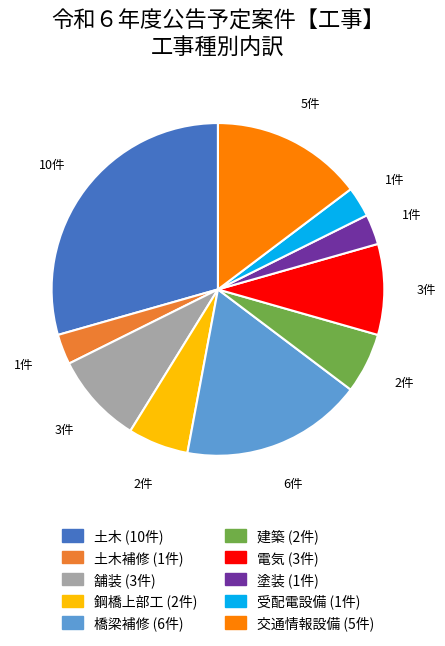

How many slices are in this pie chart?

10